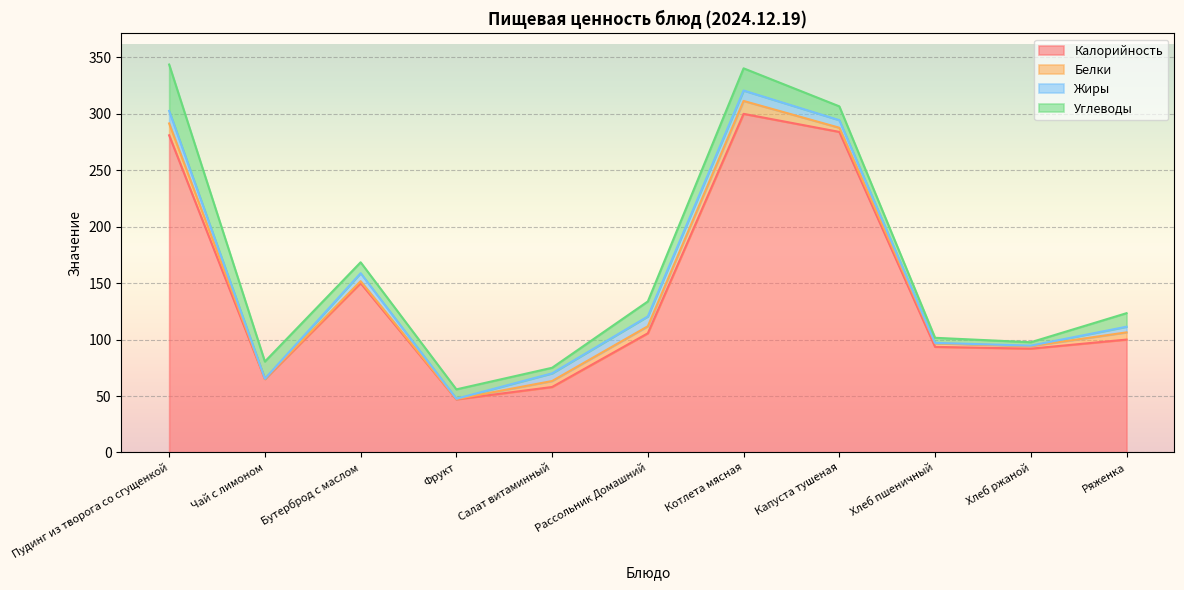

Count the number of categories in the chart.

11